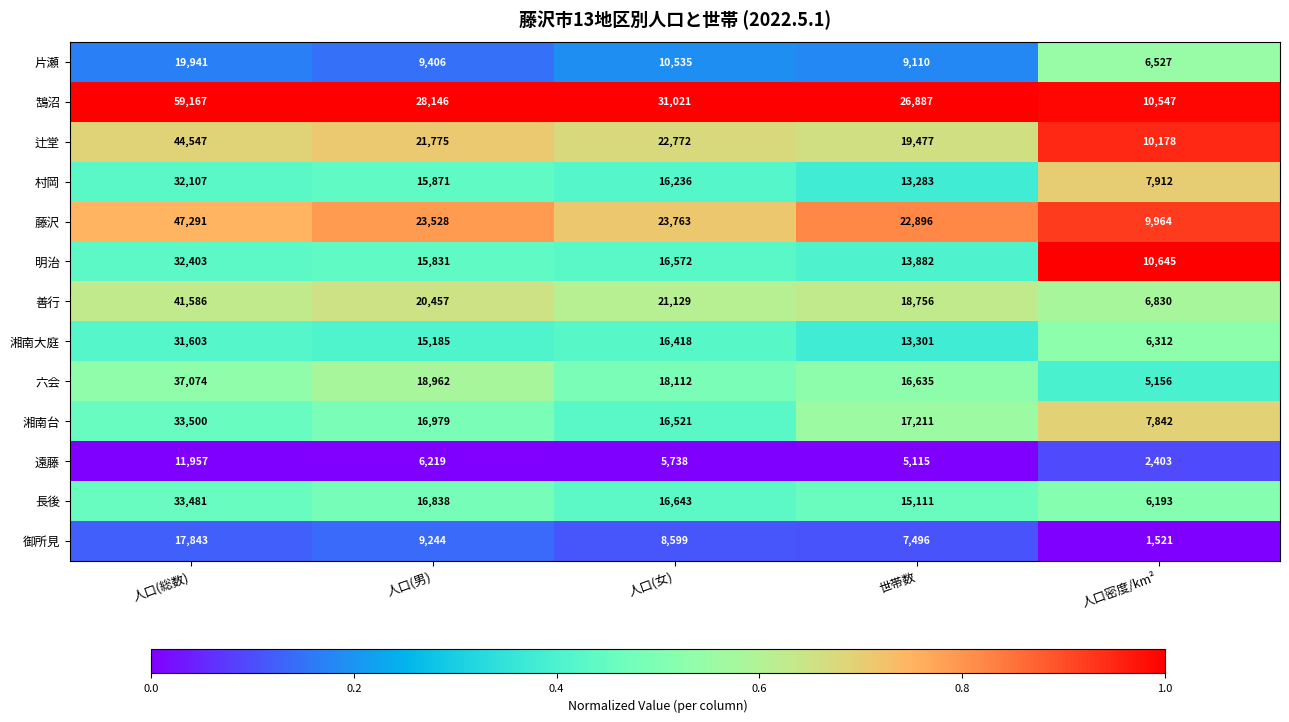

What is the total value across all series at 世帯数?

199160